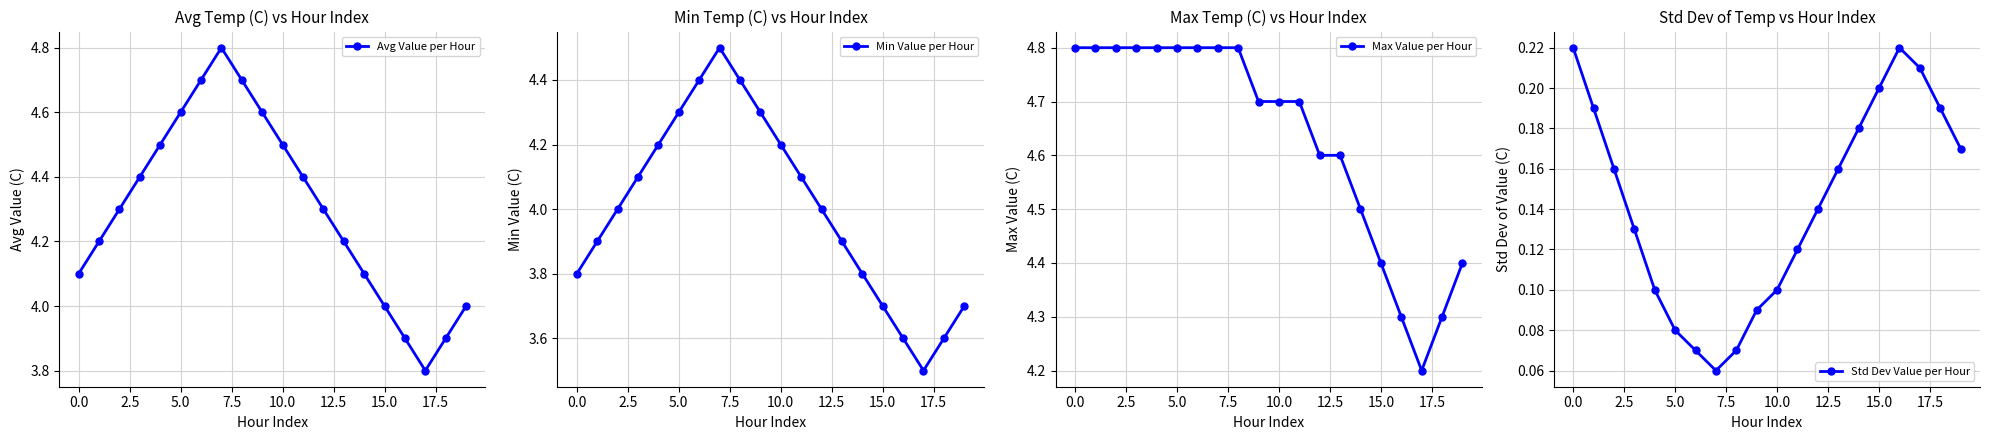

What is the highest value of the Min Value per Hour series?

4.5